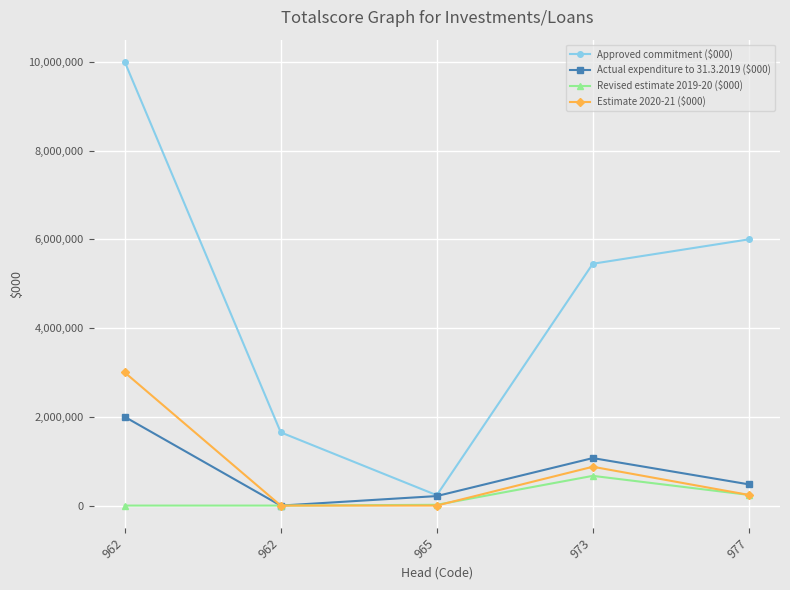

Count the number of categories in the chart.

5